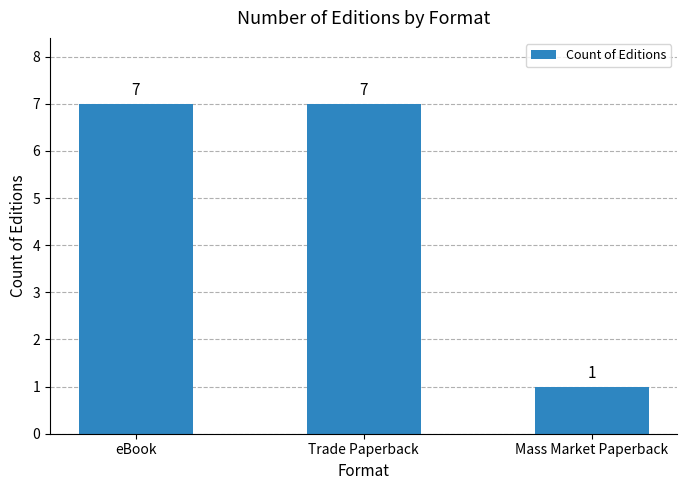

What is the sum of all values?

15